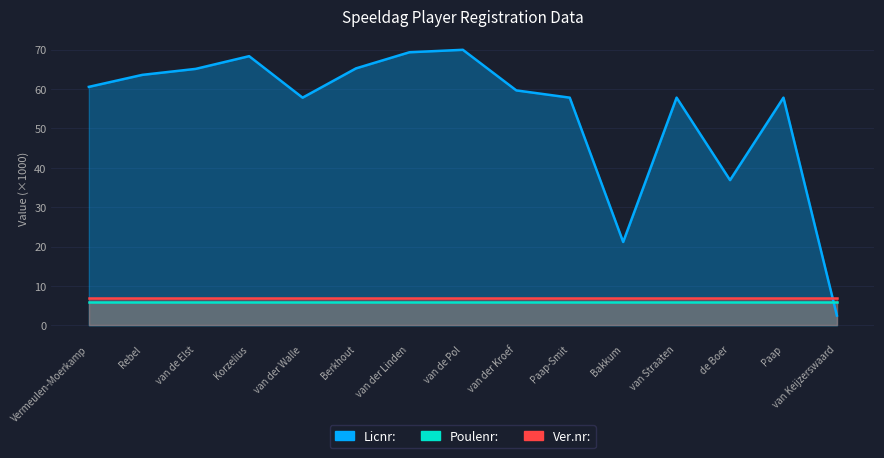

True or false: Licnr: and Poulenr: intersect in this chart.

True